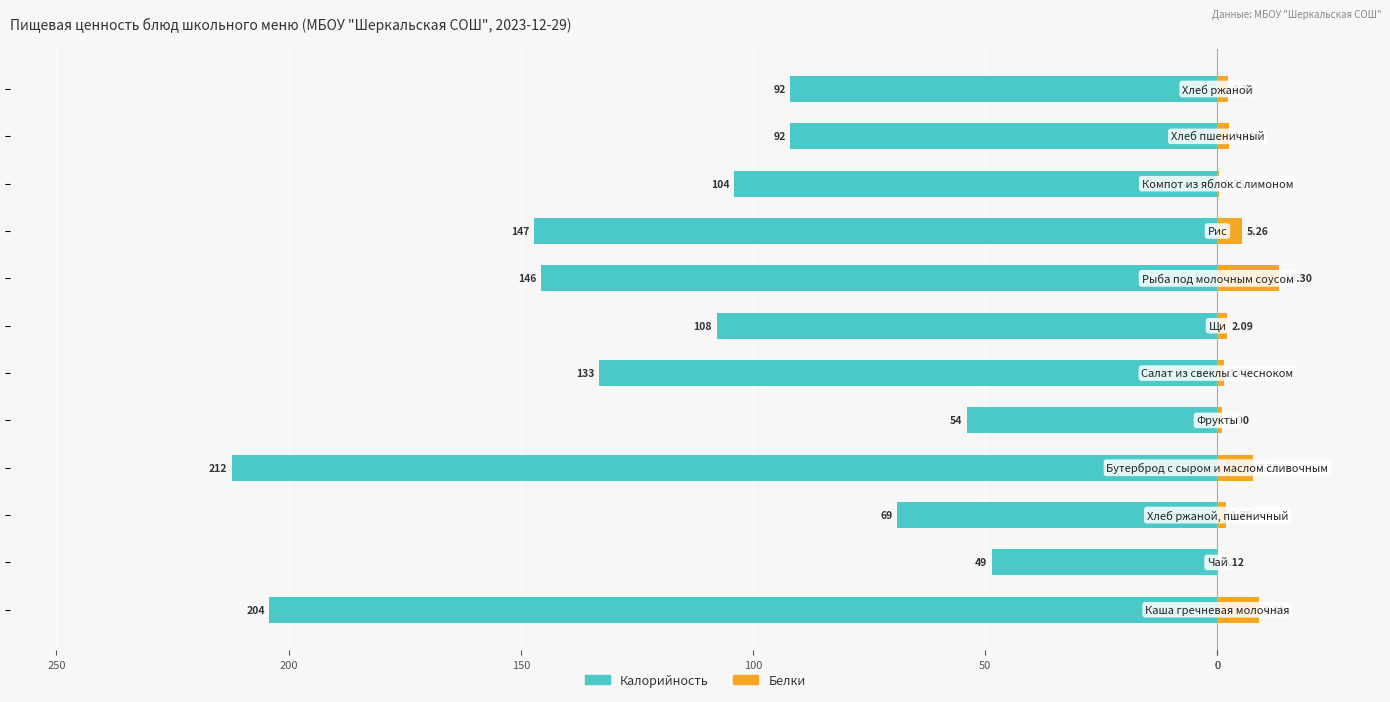

At how many categories does at least one series exceed -201?

12